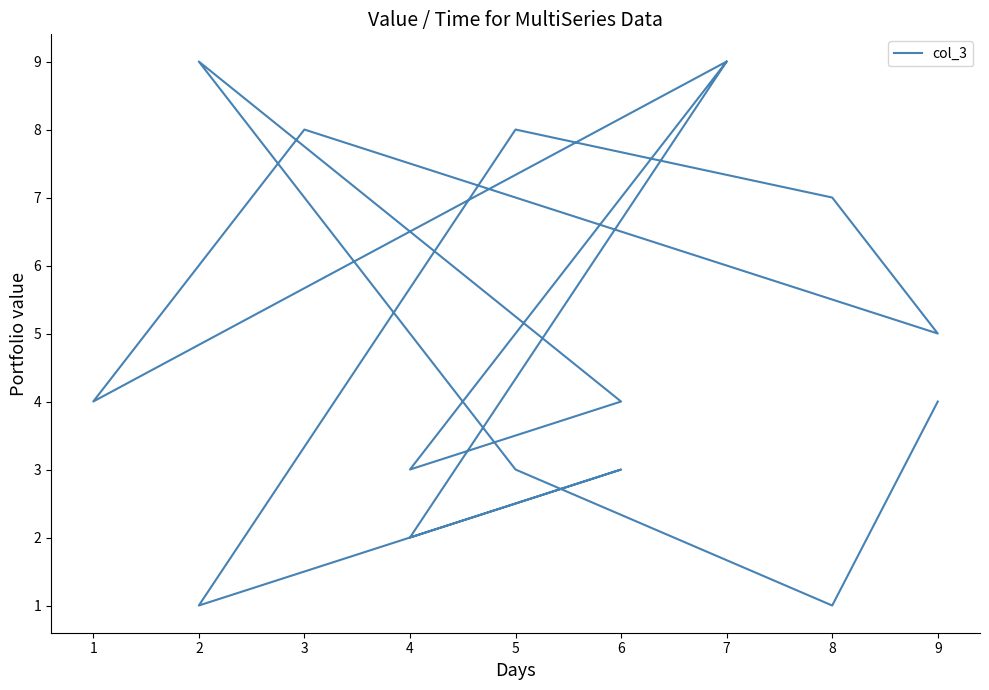

Reading left to right, transcribe all the data shown in this chart.

4	1	3	9	4	3	9	4	8	5	7	8	1	3	2	9